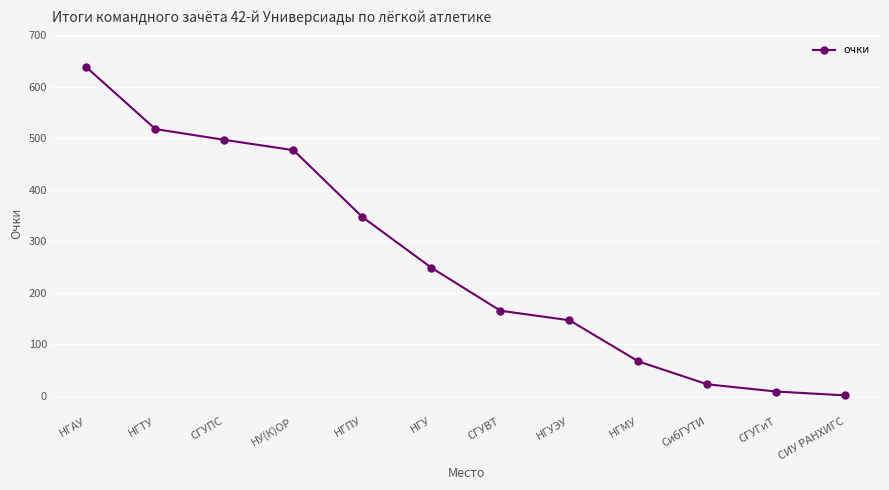

What is the sum of the values at НГАУ and НГТУ?

1156.0